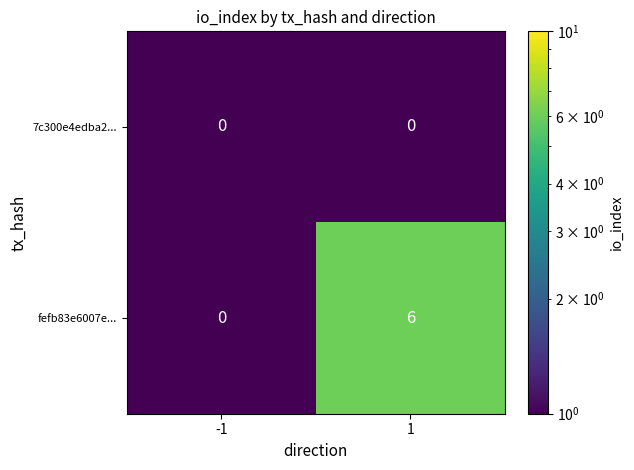

Between 1 and -1, which is larger?

-1